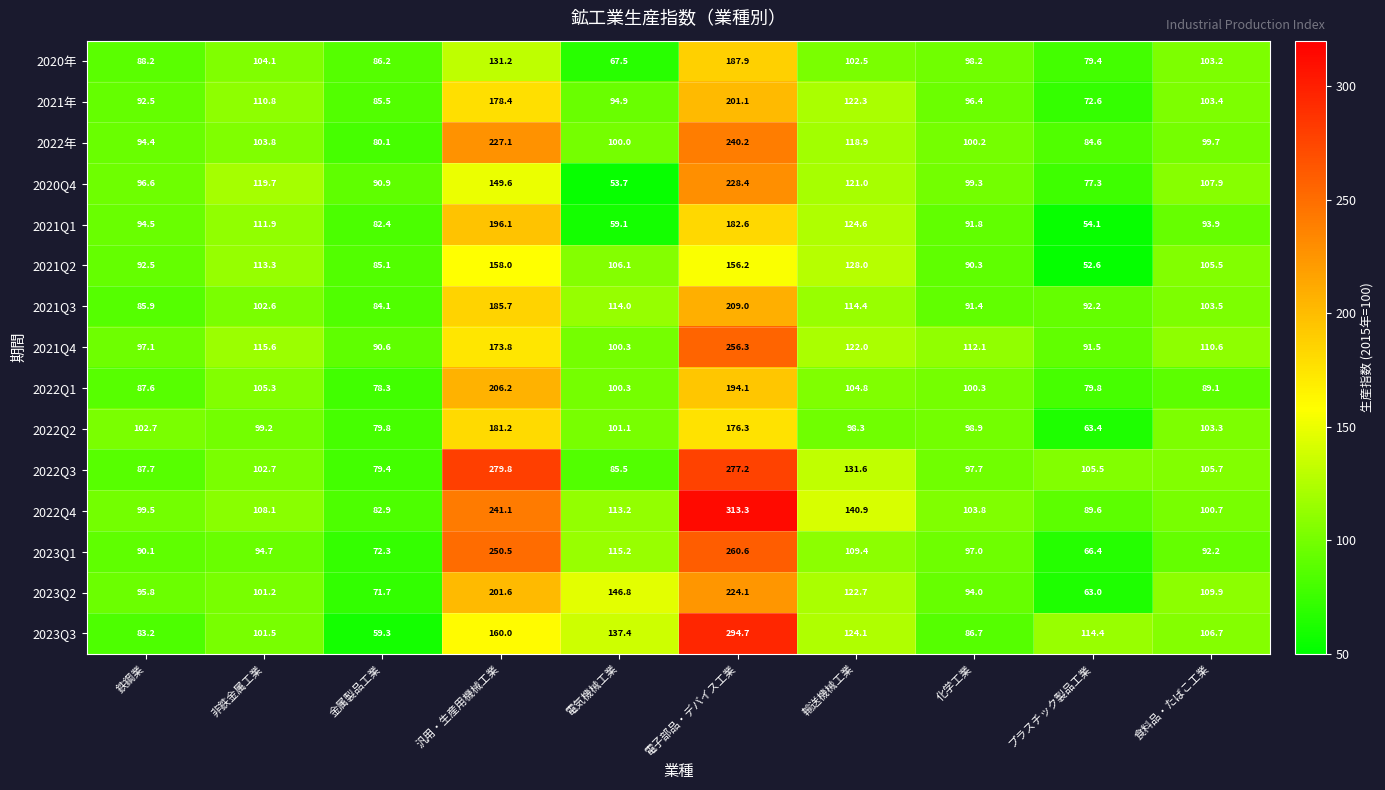

What is the difference between the maximum and second lowest values in the 2021Q3 series?

123.1